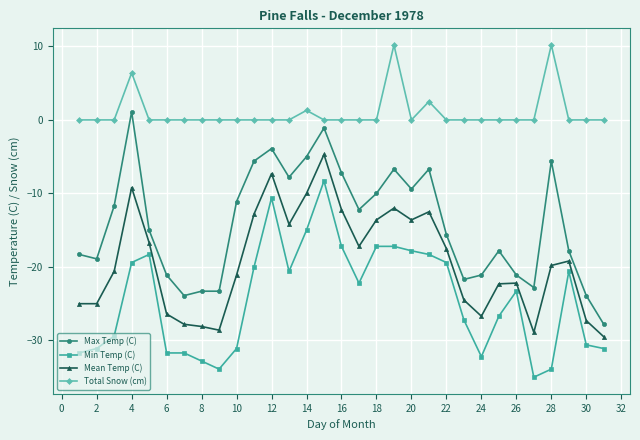

What is the difference between the maximum and minimum values in the Max Temp (C) series?

28.9